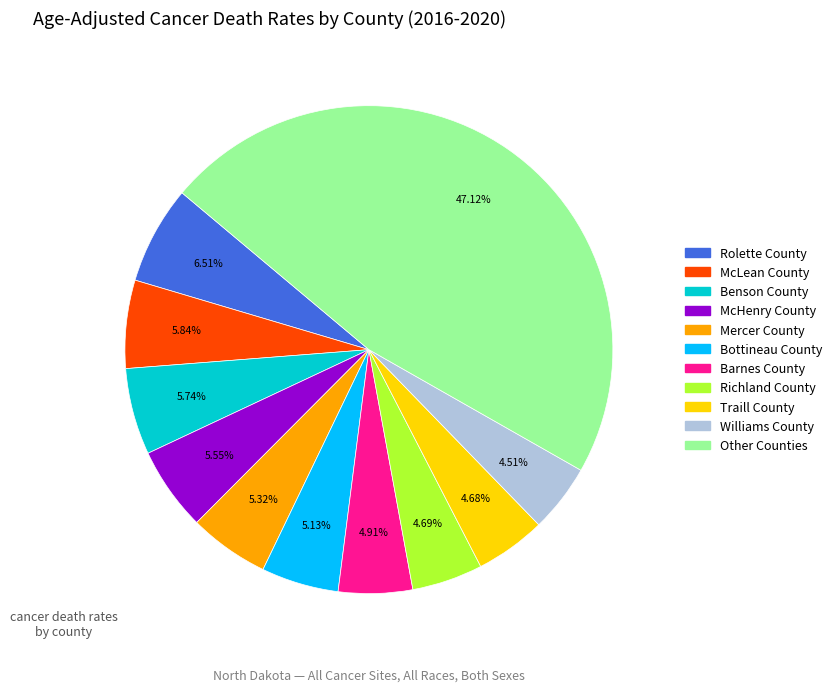

Is there a majority slice in this chart?

No